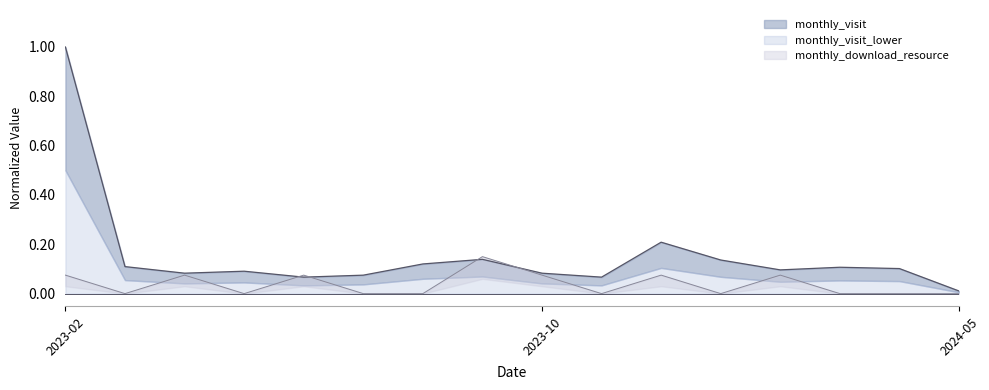

Is it true that monthly_visit equals 0.1 at 2024-02?

True